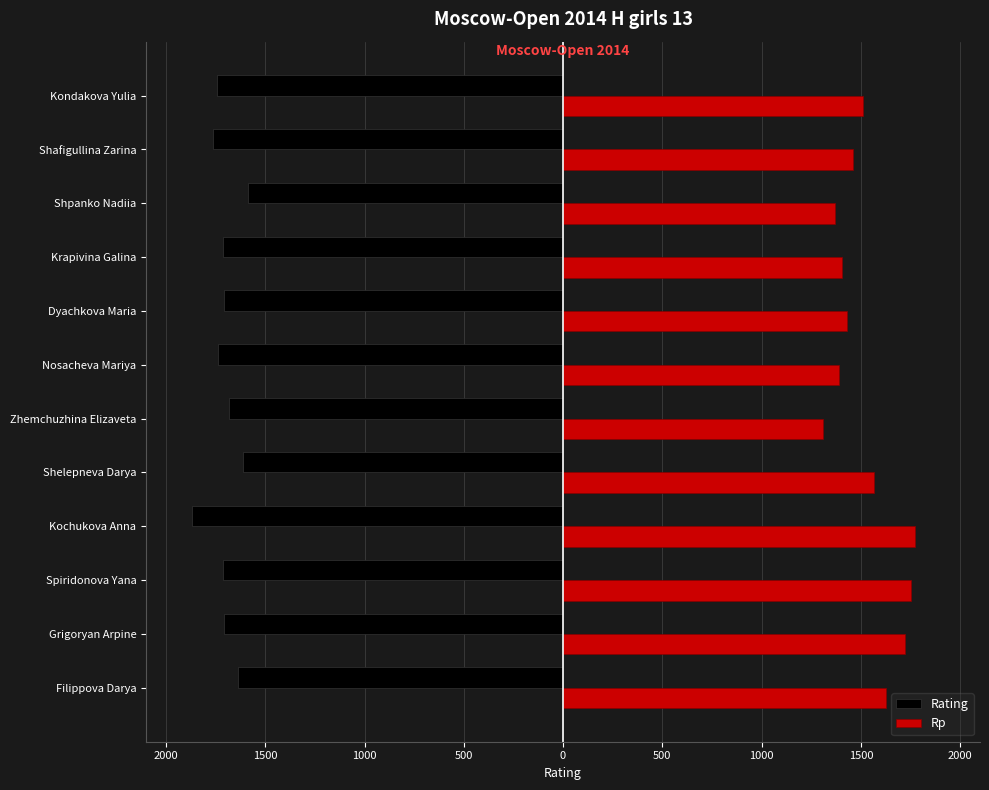

What are all the series names shown in the legend?

Rating, Rp